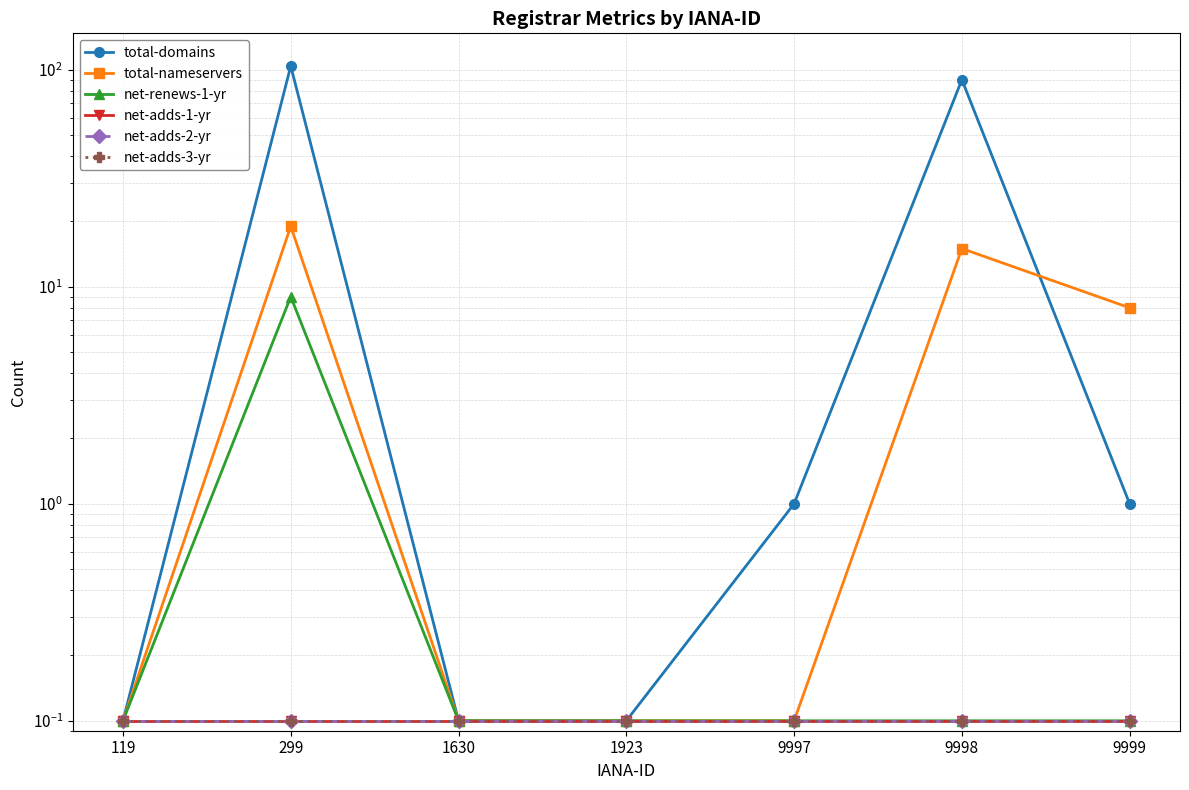

What is the sum of all net-adds-3-yr values?

0.7